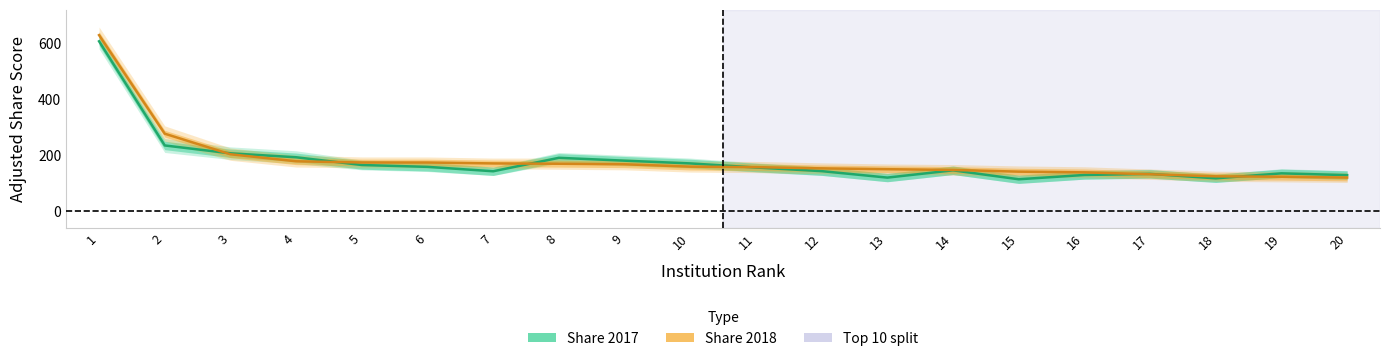

Is this an area chart (filled region under the line)?

No